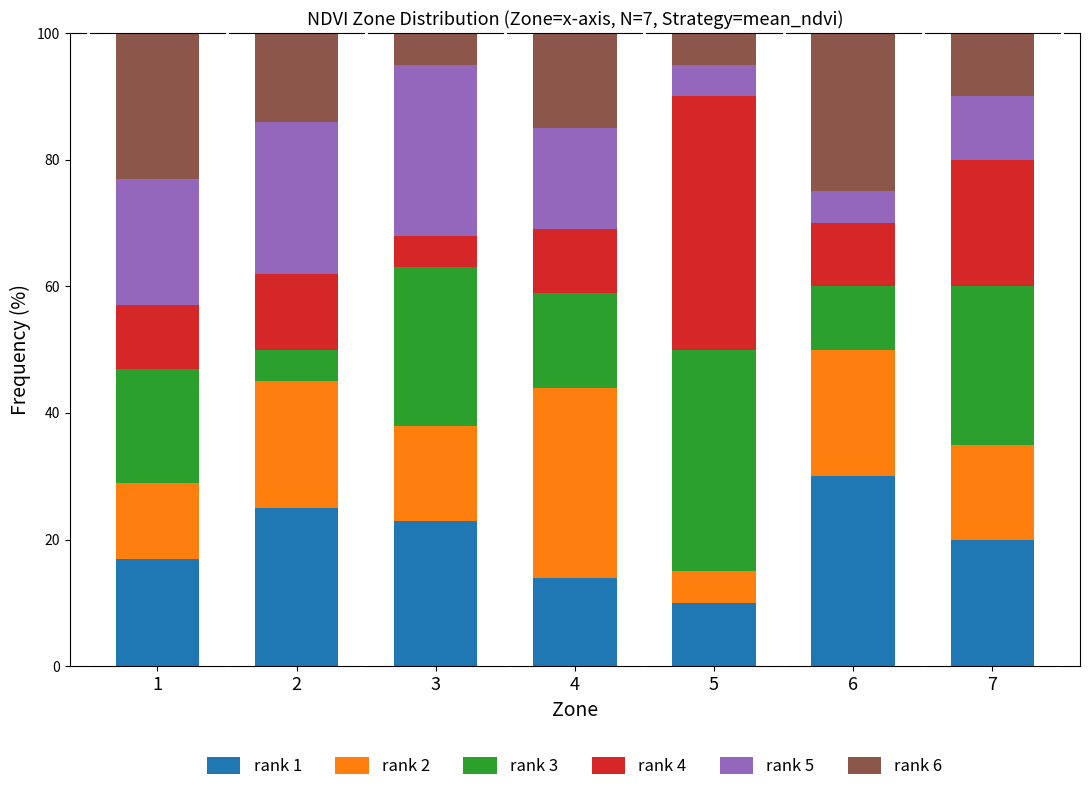

Are the bars horizontal?

No